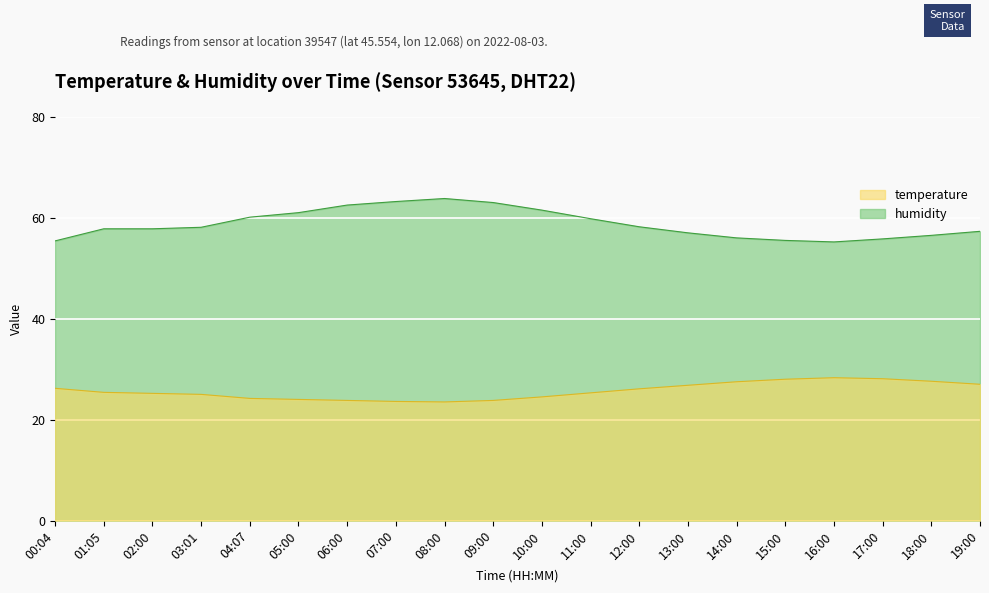

Is it true that humidity equals 57.8 at 01:05?

True